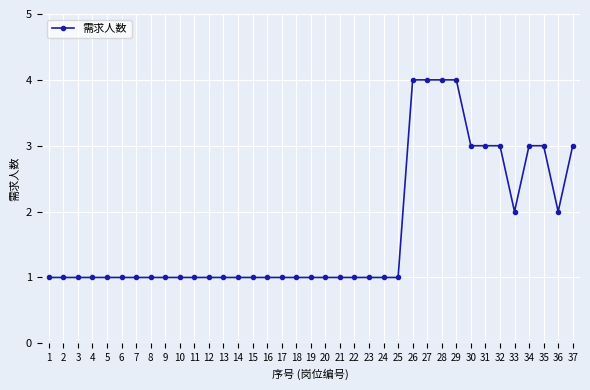

What is the sum of all values?

63